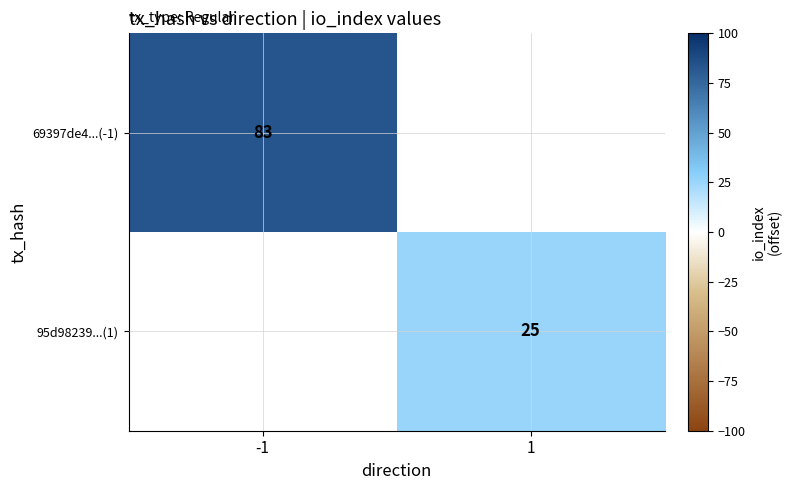

Is it true that 69397de4...(-1) equals 83 at -1?

True